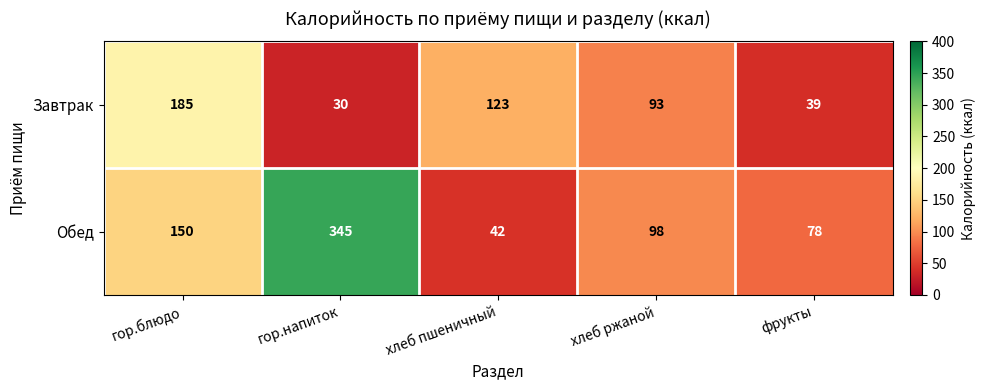

What is the difference between the highest and lowest values at хлеб пшеничный?

81